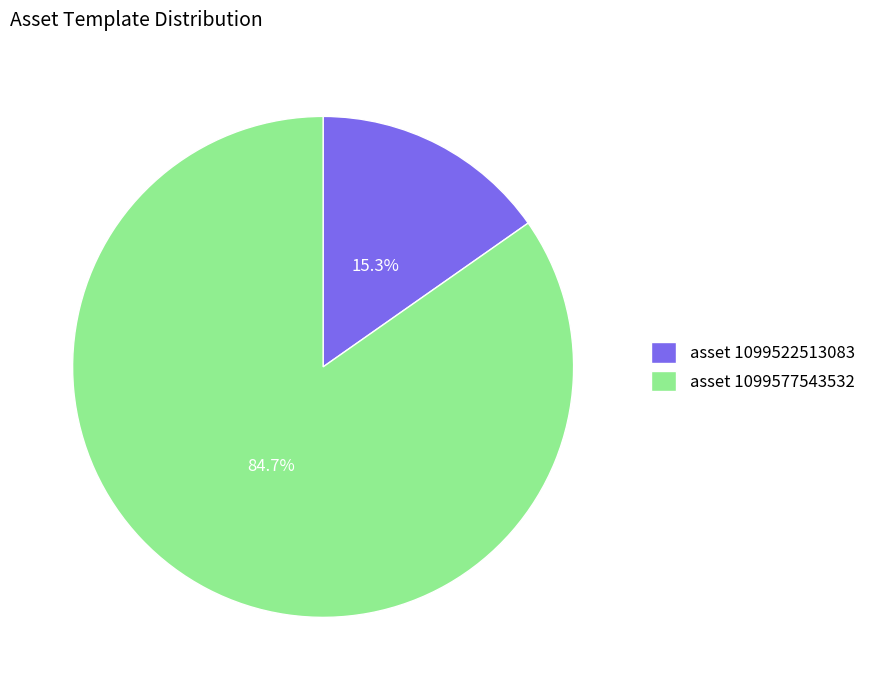

Rank the categories by value from highest to lowest.

asset 1099577543532, asset 1099522513083